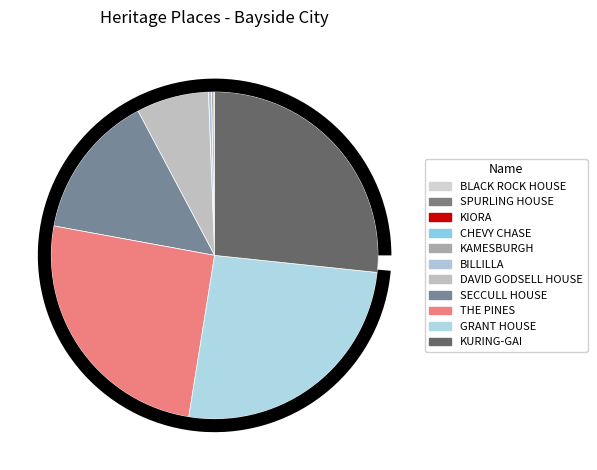

Which has a higher value, BILLILLA or KAMESBURGH?

BILLILLA